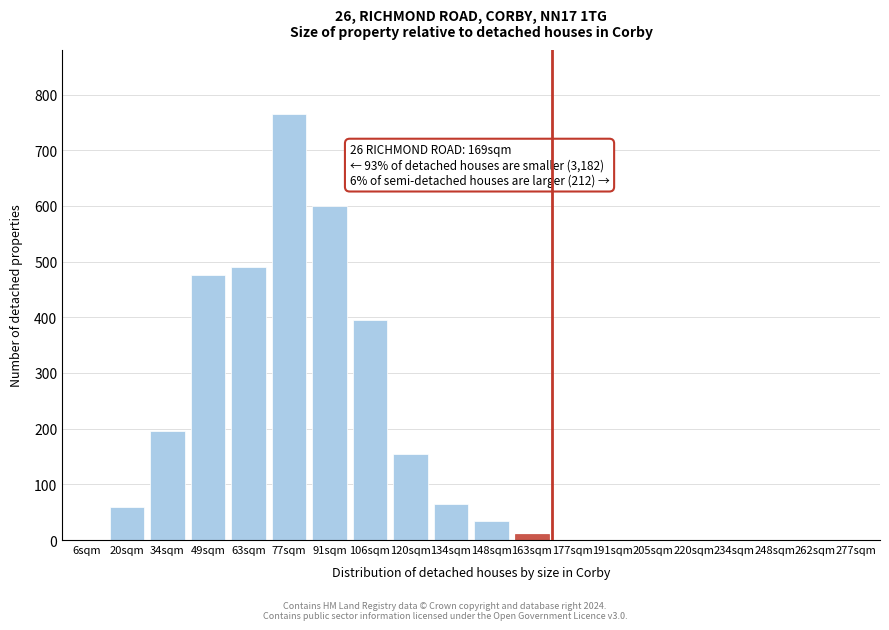

Reading left to right, transcribe all the data shown in this chart.

6sqm=0	20sqm=60	34sqm=195	49sqm=475	63sqm=490	77sqm=765	91sqm=600	106sqm=395	120sqm=155	134sqm=65	148sqm=35	163sqm=10	177sqm=0	191sqm=0	205sqm=0	220sqm=0	234sqm=0	248sqm=0	262sqm=0	277sqm=0